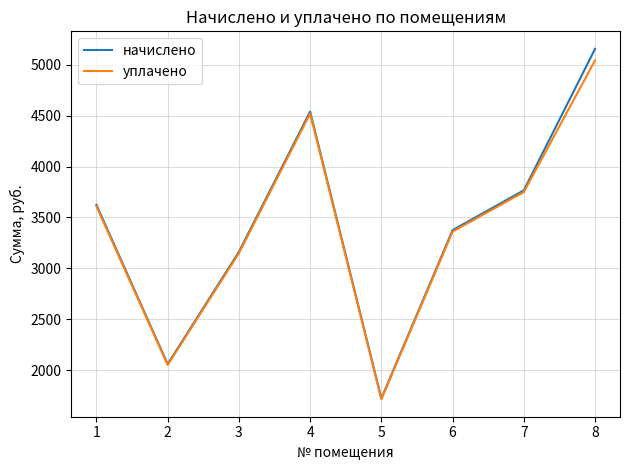

Where is начислено nearest to the value 3439?

6